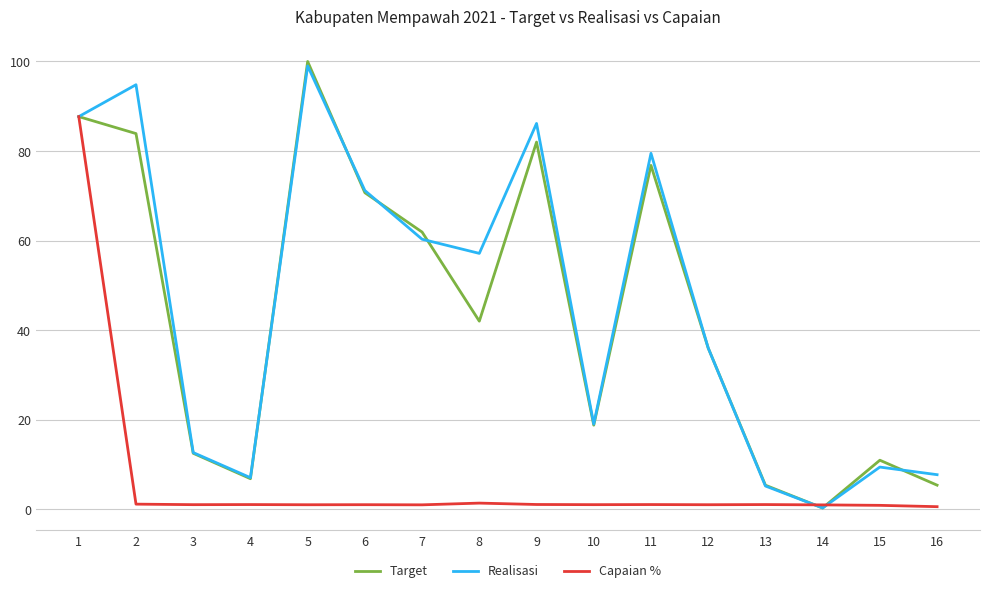

Does the chart have visible grid lines?

Yes